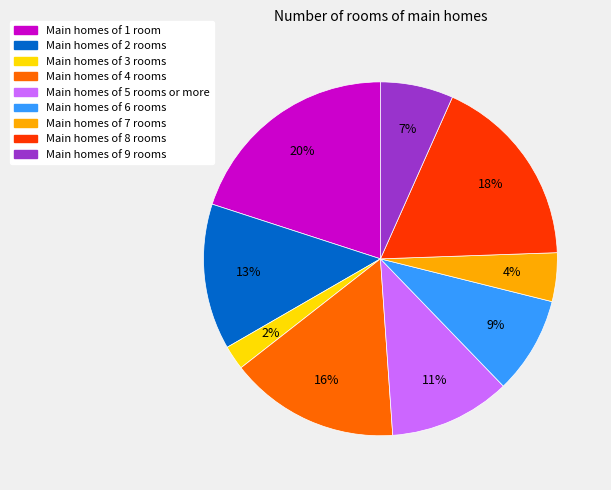

To the nearest percent, what is the difference between the largest and smallest slice percentages?

18%